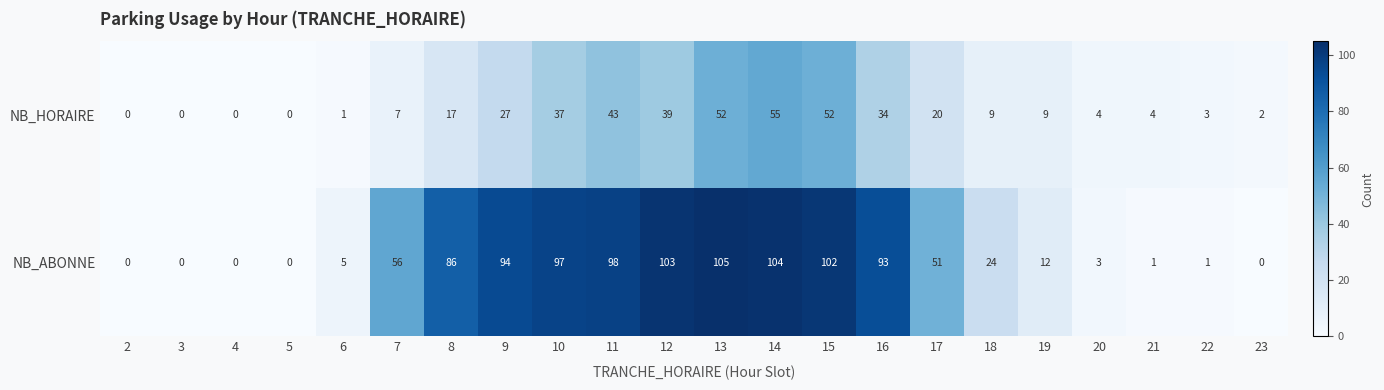

Which series has the largest range (max minus min)?

NB_ABONNE